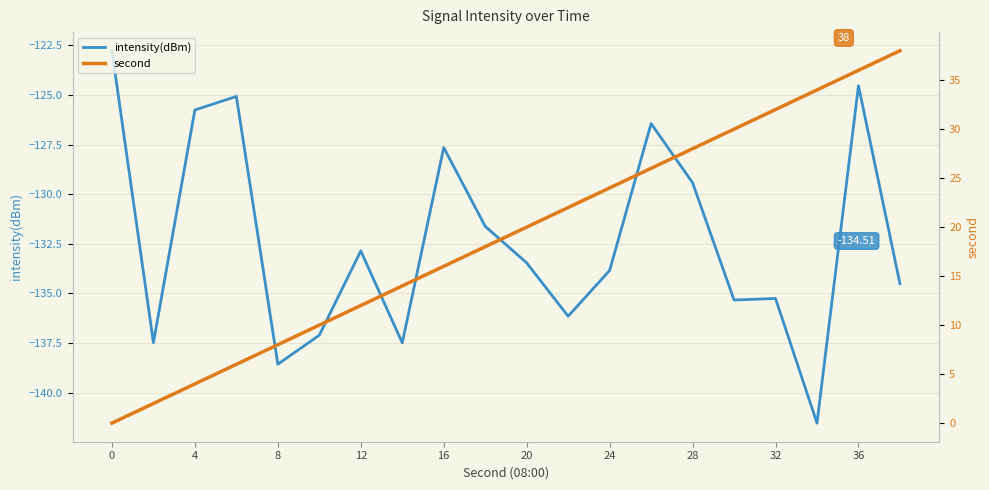

Reading left to right, transcribe all the data shown in this chart.

intensity(dBm): -122.8	-137.5	-125.8	-125.1	-138.6	-137.1	-132.9	-137.5	-127.7	-131.6	-133.5	-136.2	-133.8	-126.4	-129.4	-135.3	-135.3	-141.5	-124.5	-134.5
second: 0.0	2.0	4.0	6.0	8.0	10.0	12.0	14.0	16.0	18.0	20.0	22.0	24.0	26.0	28.0	30.0	32.0	34.0	36.0	38.0